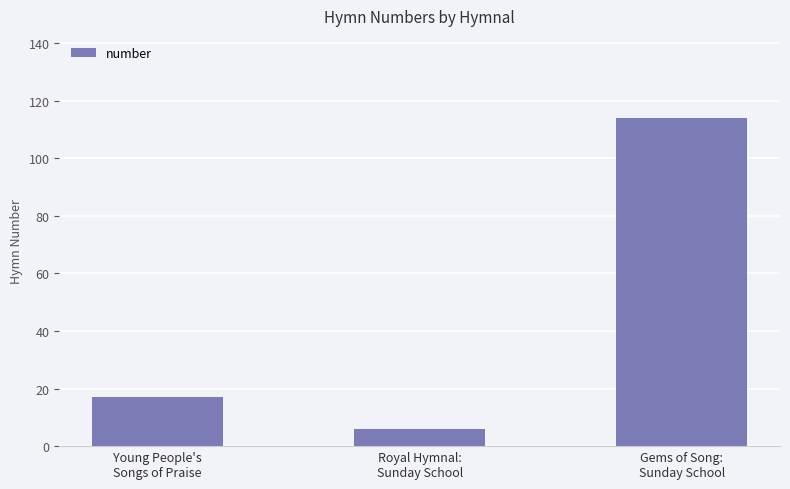

At which category does the chart reach its minimum across all series?

Royal Hymnal:
Sunday School